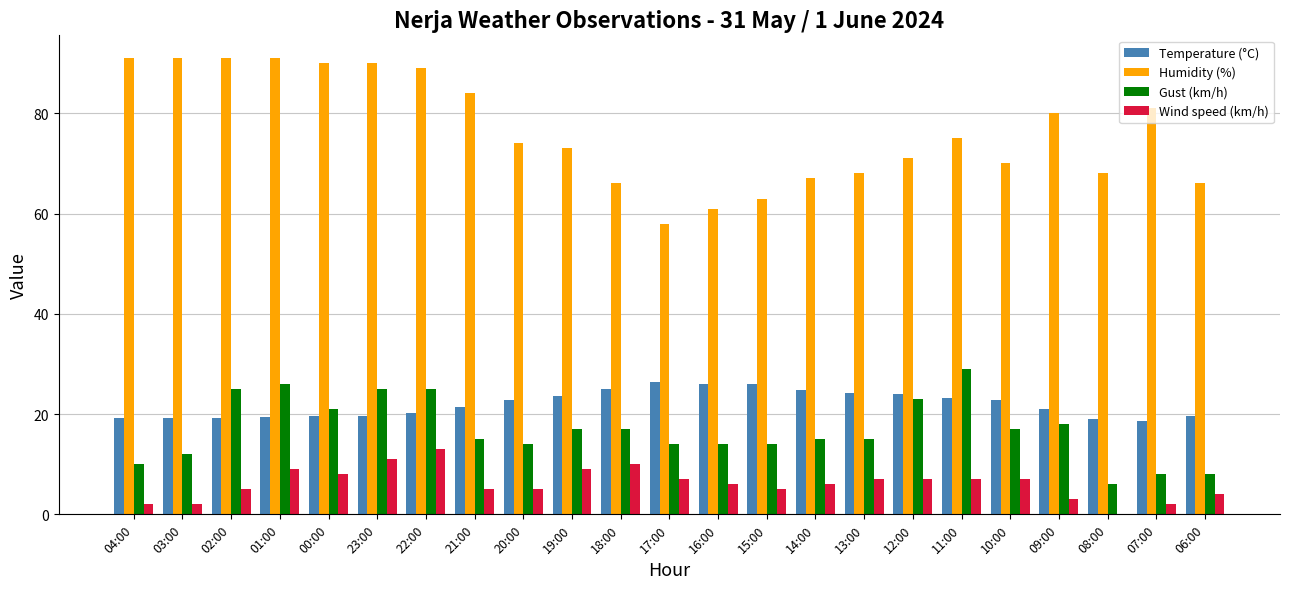

What are all the series names shown in the legend?

Temperature (°C), Humidity (%), Gust (km/h), Wind speed (km/h)